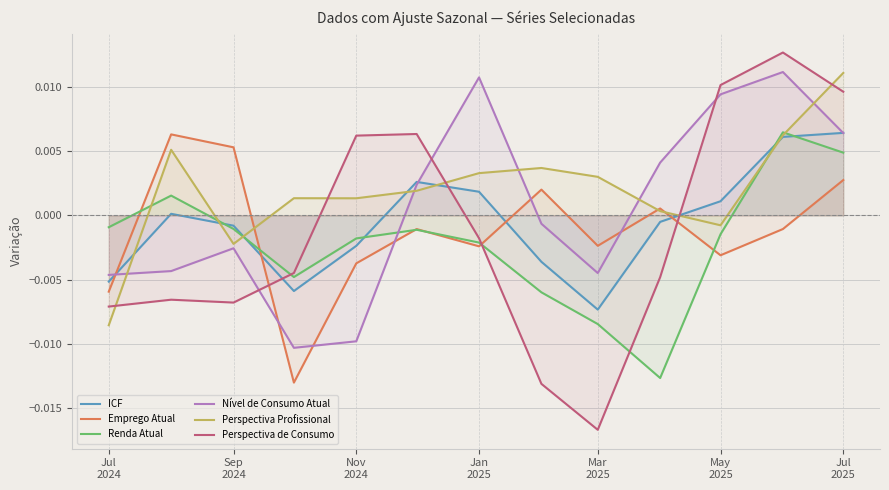

Which series has the widest spread of values?

Perspectiva de Consumo